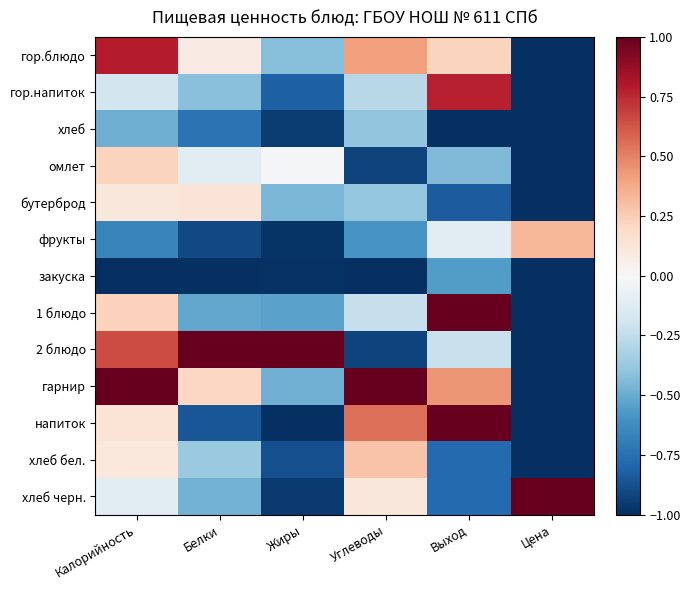

At Калорийность, list the series in order from largest to smallest.

гарнир, гор.блюдо, 2 блюдо, 1 блюдо, омлет, напиток, бутерброд, хлеб бел., хлеб черн., гор.напиток, хлеб, фрукты, закуска